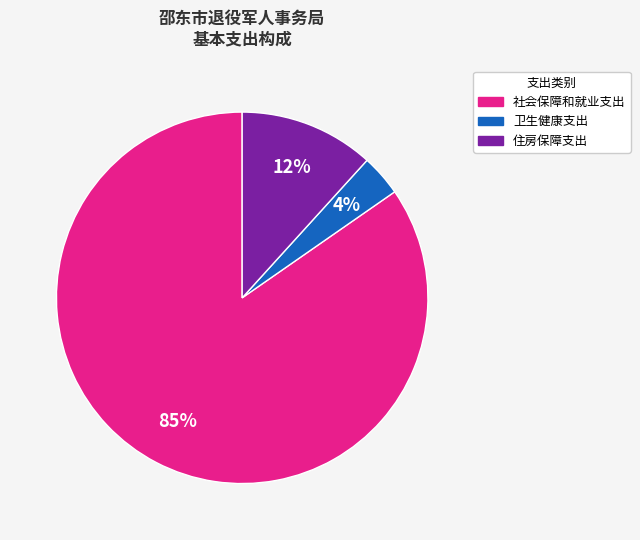

Count the number of slices in the pie.

3